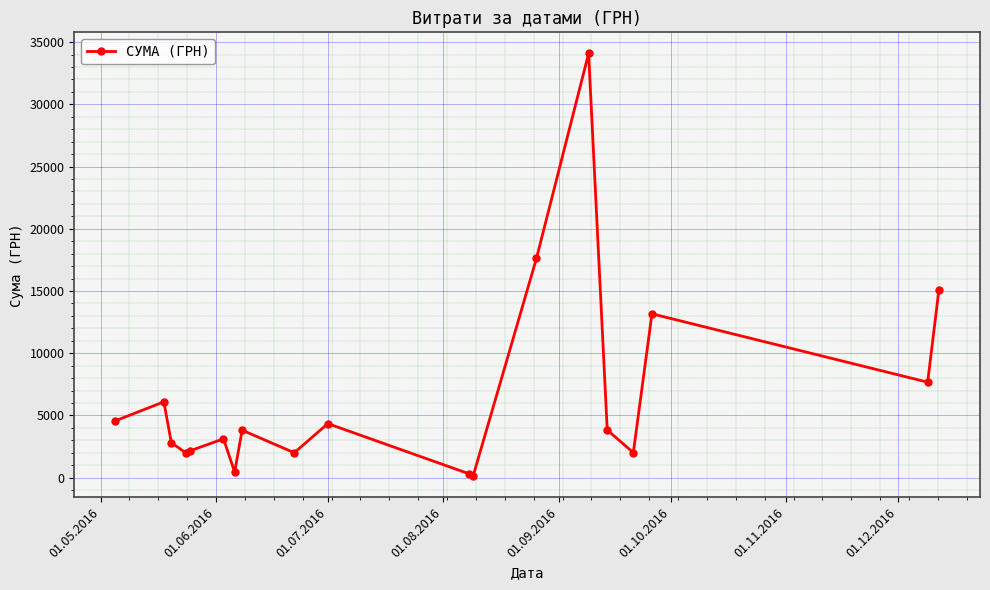

How many points are lower than both their immediate neighbors (excluding endpoints)?

6